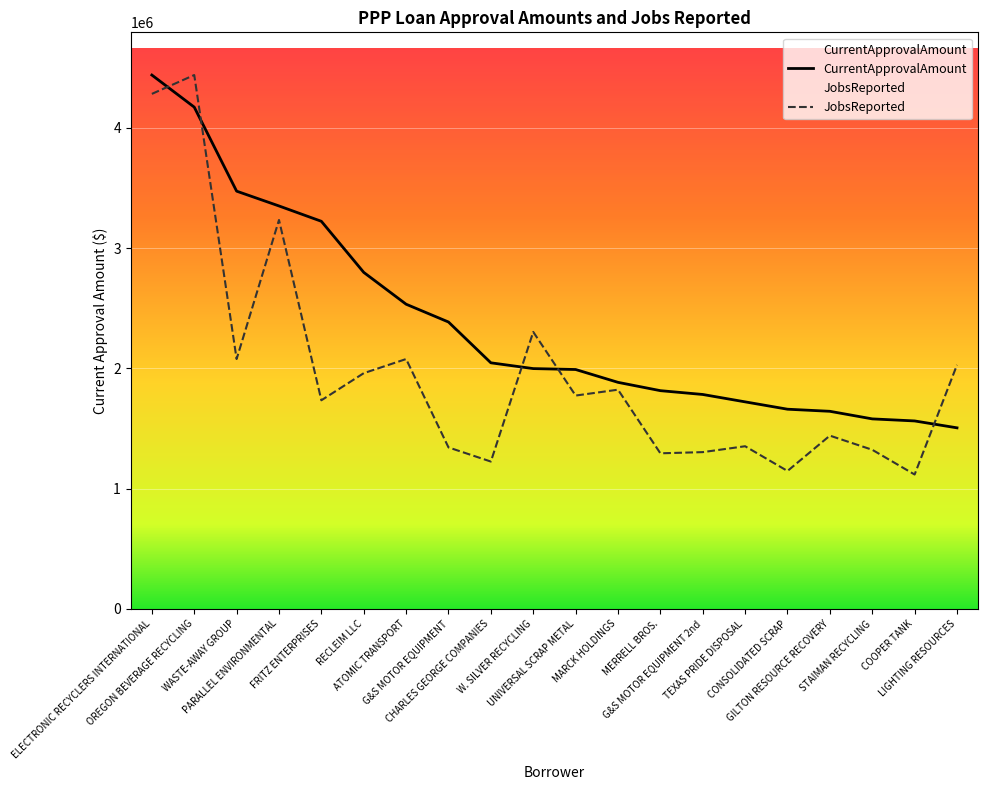

List the series in order of their overall mean, highest first.

CurrentApprovalAmount, JobsReported